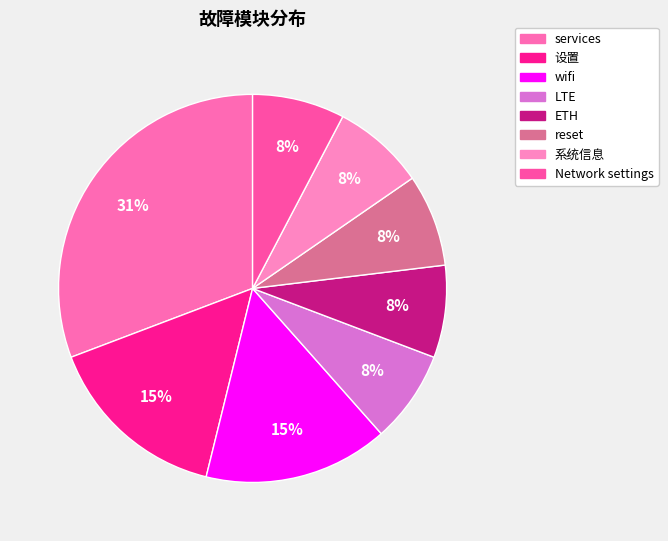

Does any single category account for the majority?

No